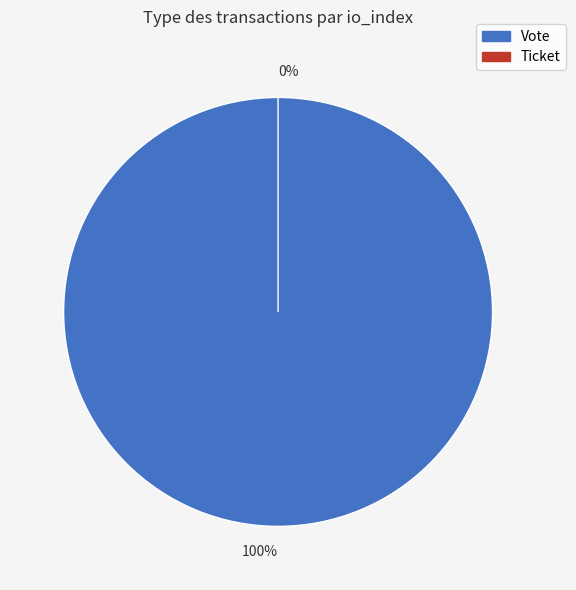

Count the number of slices in the pie.

2